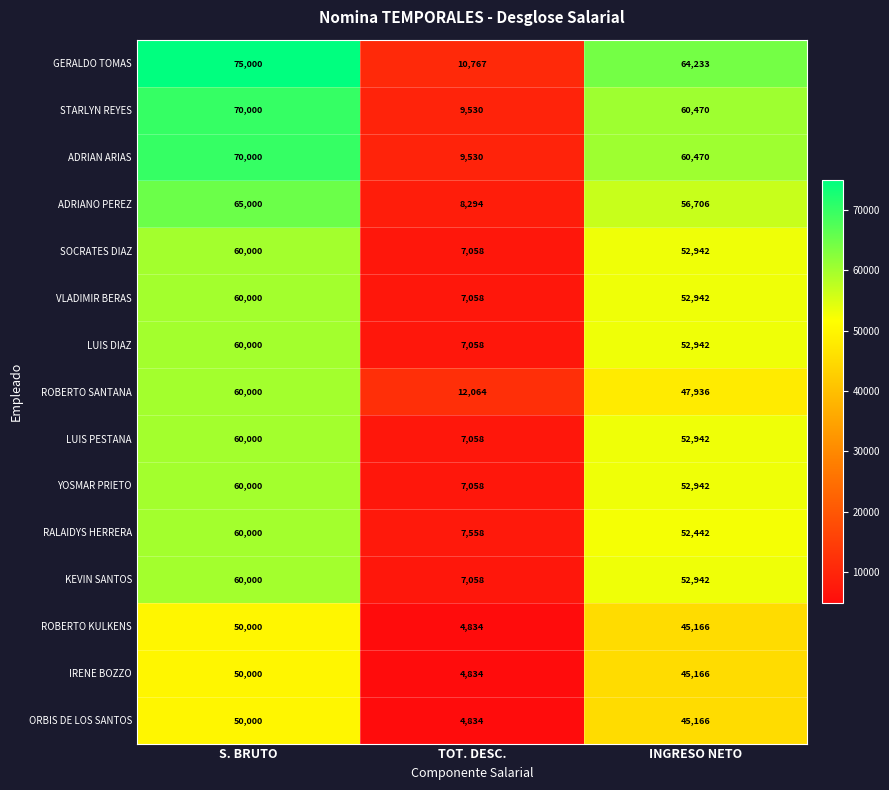

What is the sum of all ROBERTO SANTANA values?

120000